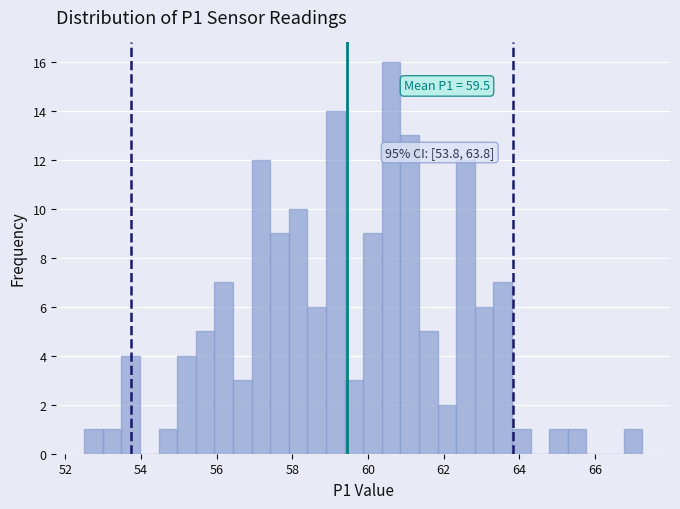

Read against the x-axis, roughly where is the centre of the tallest bar?

60.6